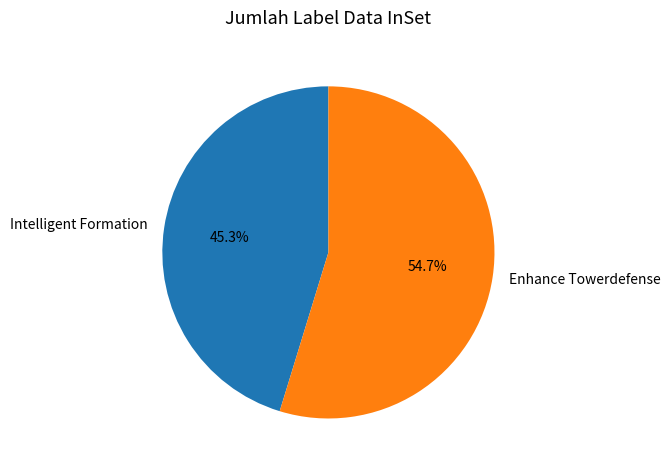

Is it true that Intelligent Formation is 52% of the pie?

False